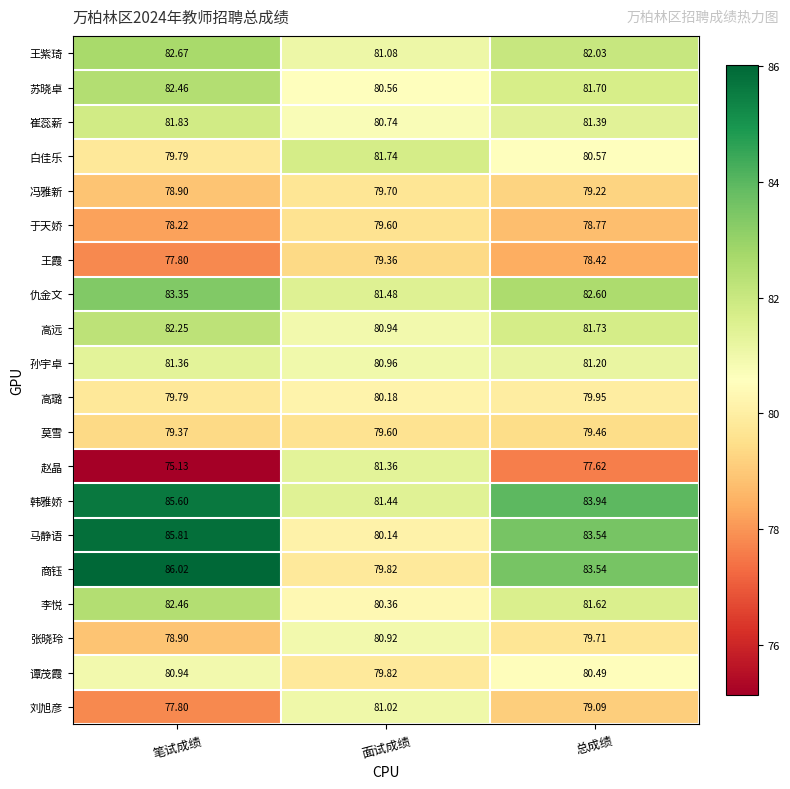

At which label does 莫雪 reach its peak?

面试成绩